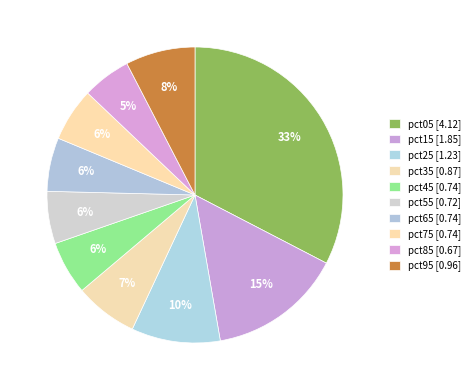

Count the number of slices in the pie.

10